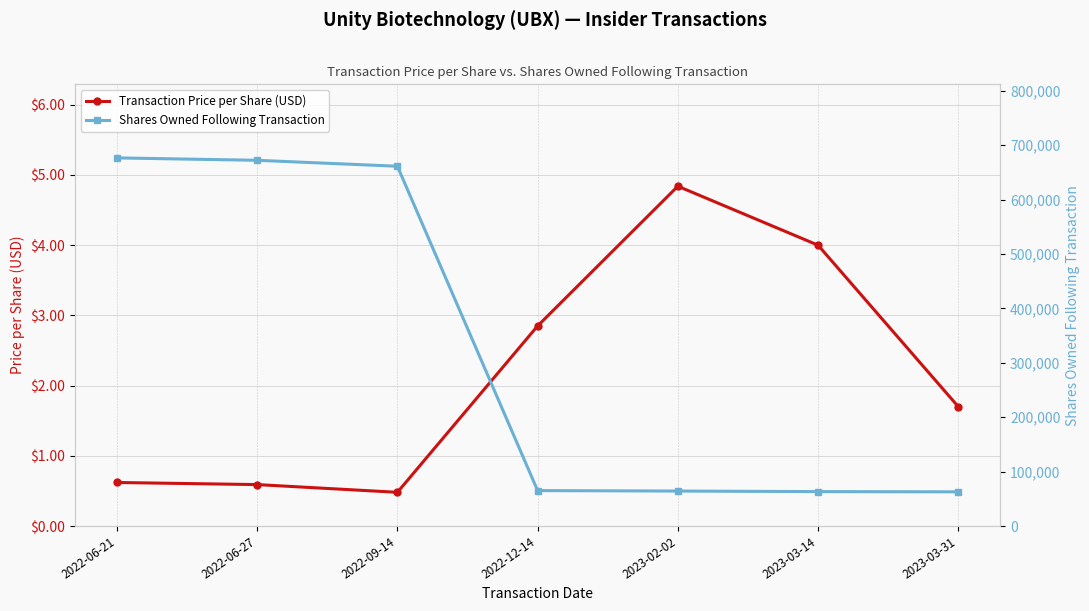

True or false: Transaction Price per Share (USD) has more than 0 points higher than both neighbors.

True